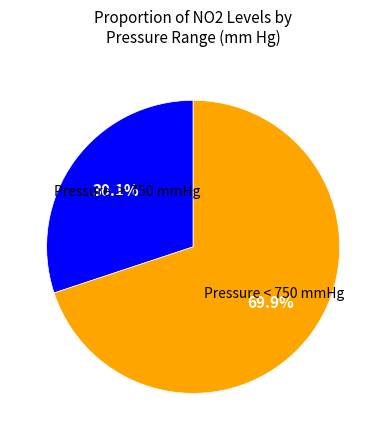

Is there any slice that represents more than half of the pie?

Yes